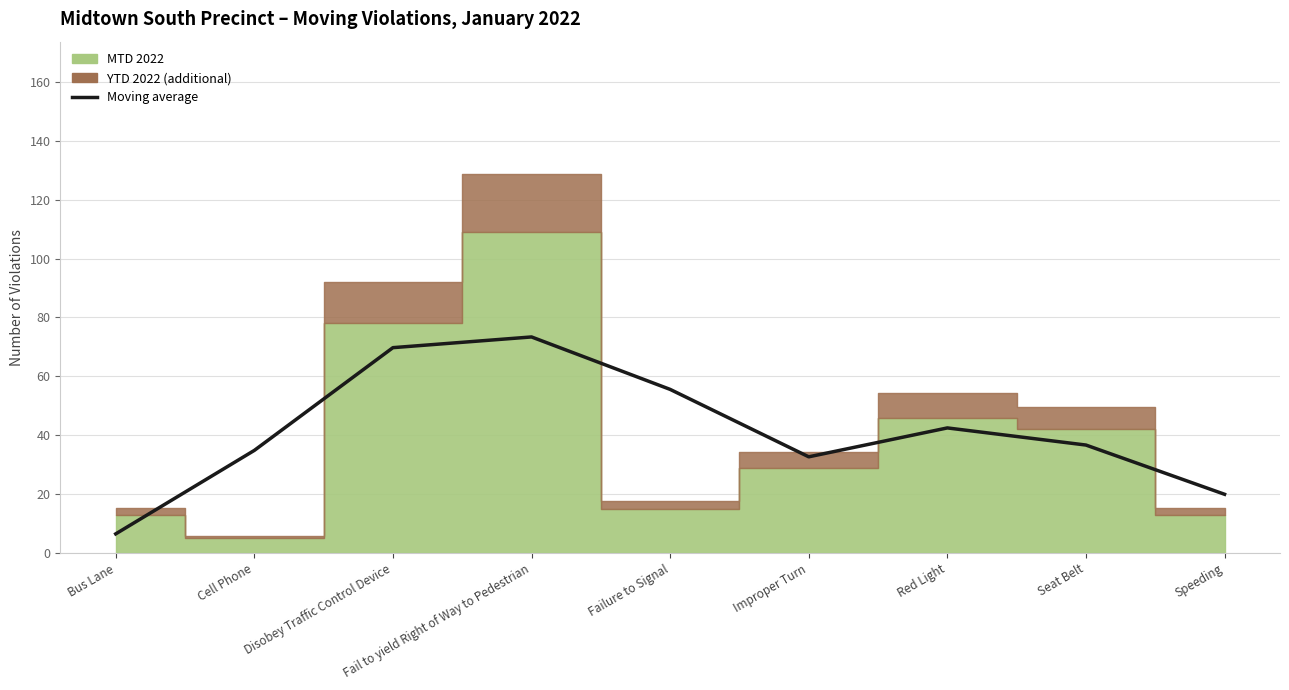

Which has a higher value, Speeding or Failure to Signal?

Failure to Signal